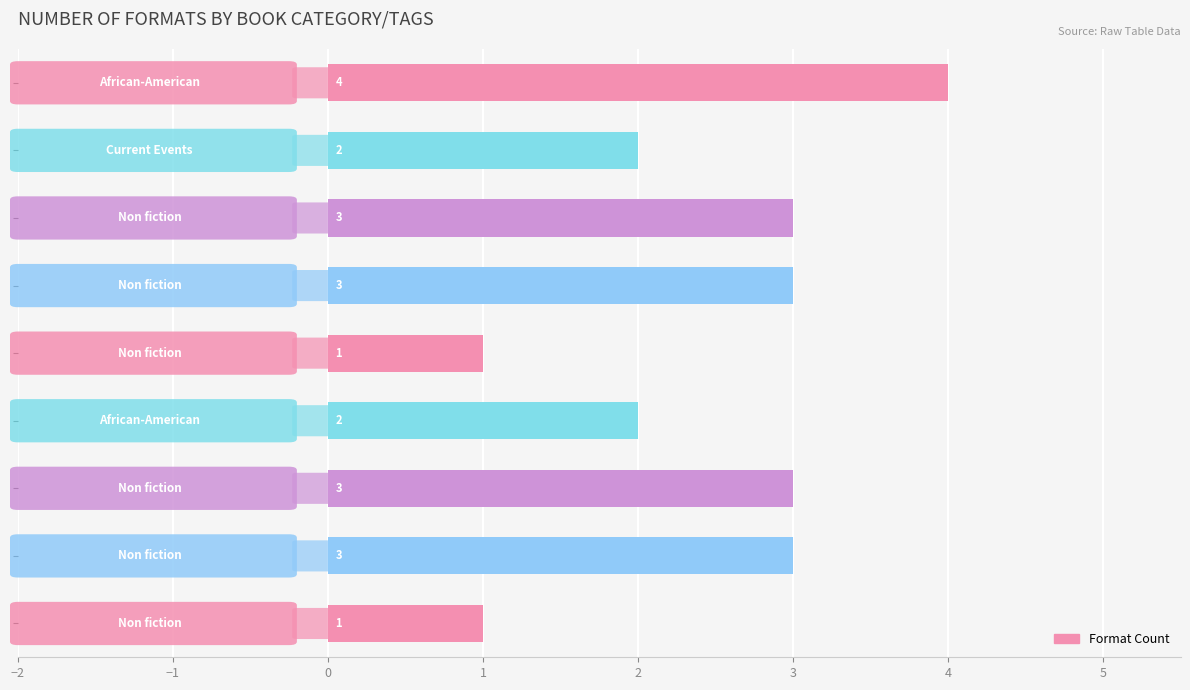

Count the values in the range 2 to 3.

6